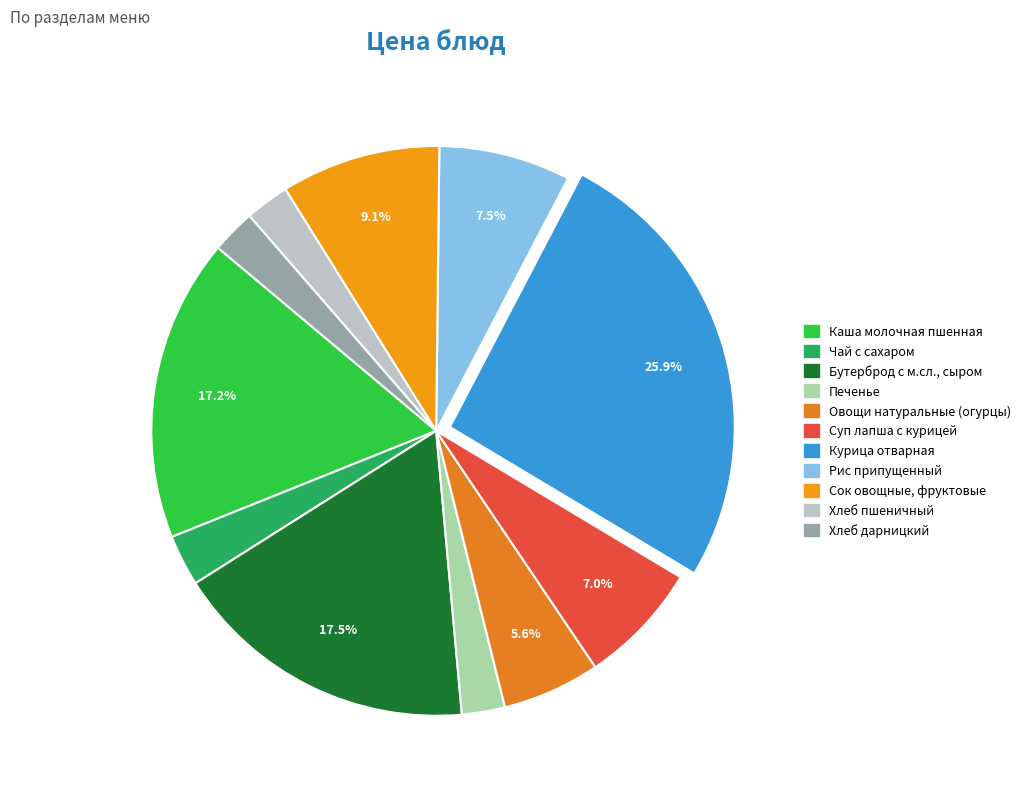

Do Курица отварная and Рис припущенный together represent more than half of the pie?

No